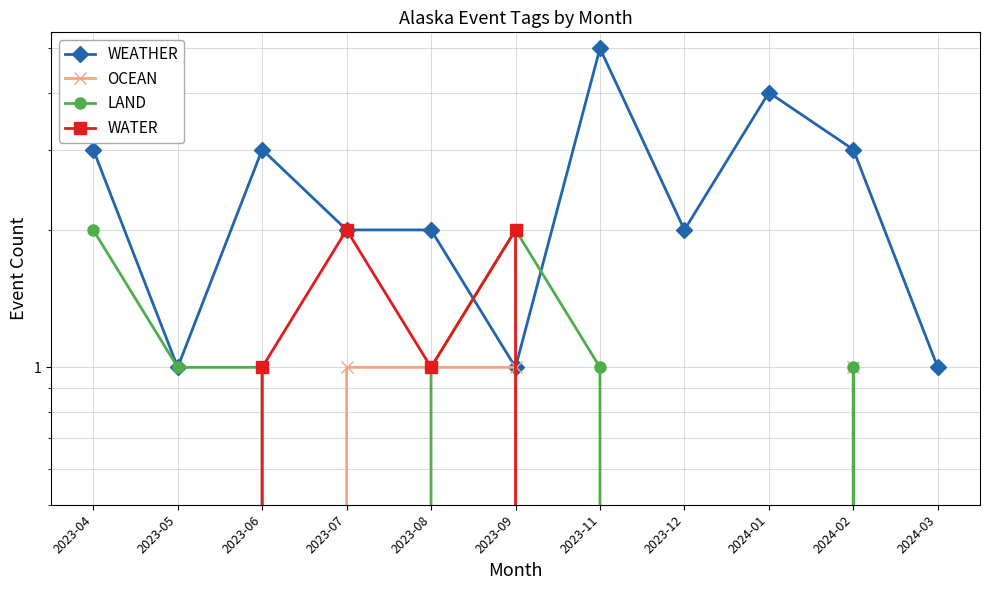

What is the label of the 7th point from the left?

2023-11